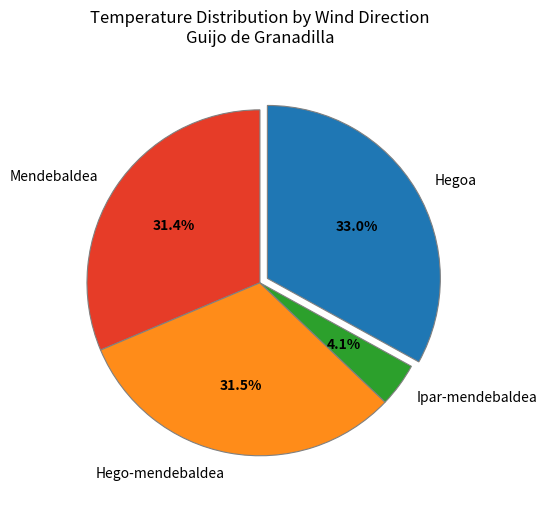

How much of the chart is everything except Mendebaldea?

68.6%